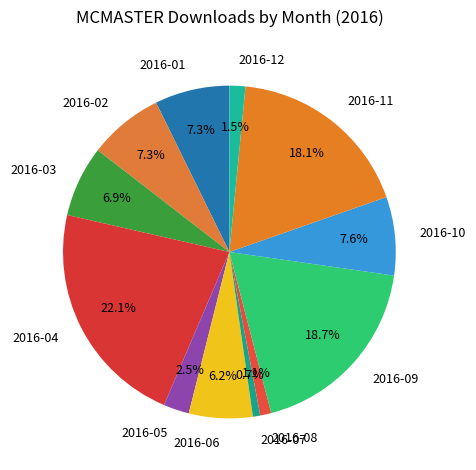

Is 2016-04 the majority of the pie?

No